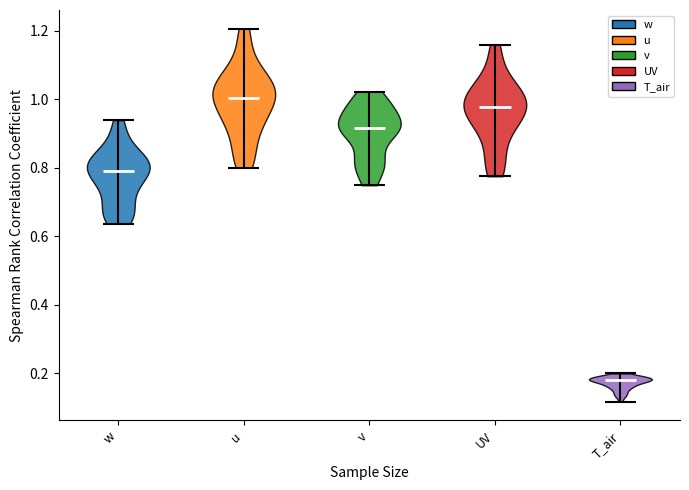

Where does the median line of the violin for u sit on the y-axis? The values are not printed on the chart, so give them approximately, as read against the axis.

1.00